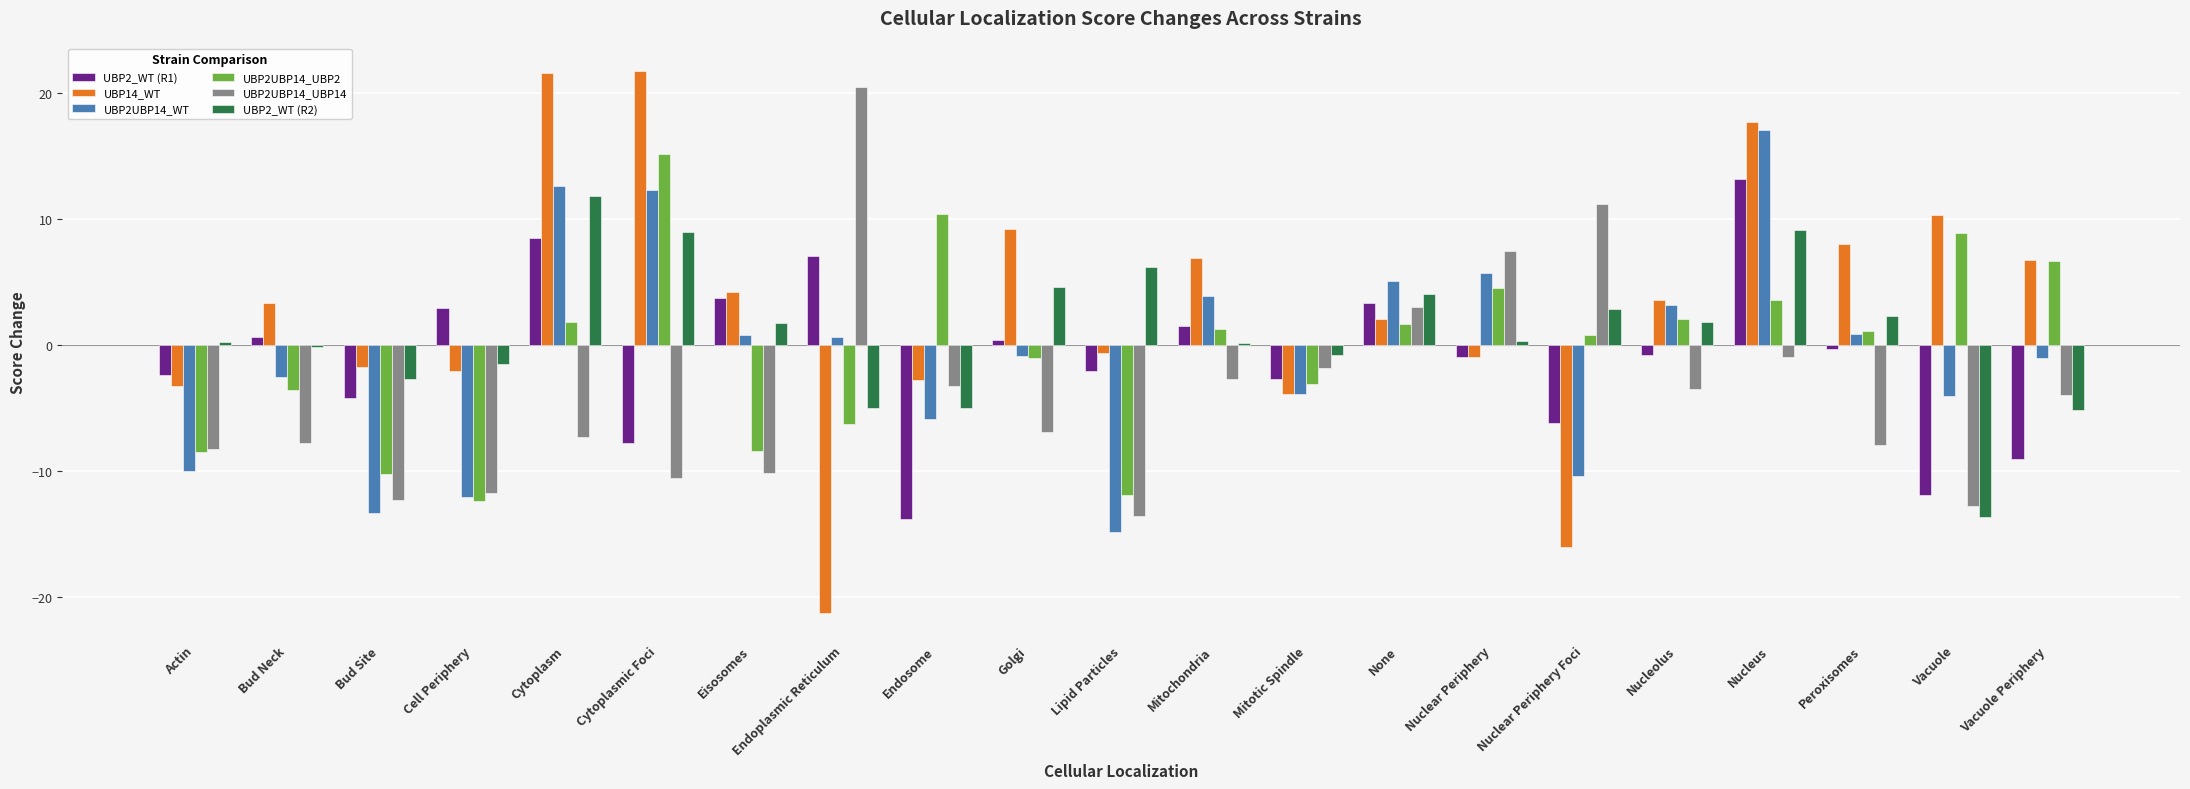

What is the label of the 5th bar from the left?

Cytoplasm